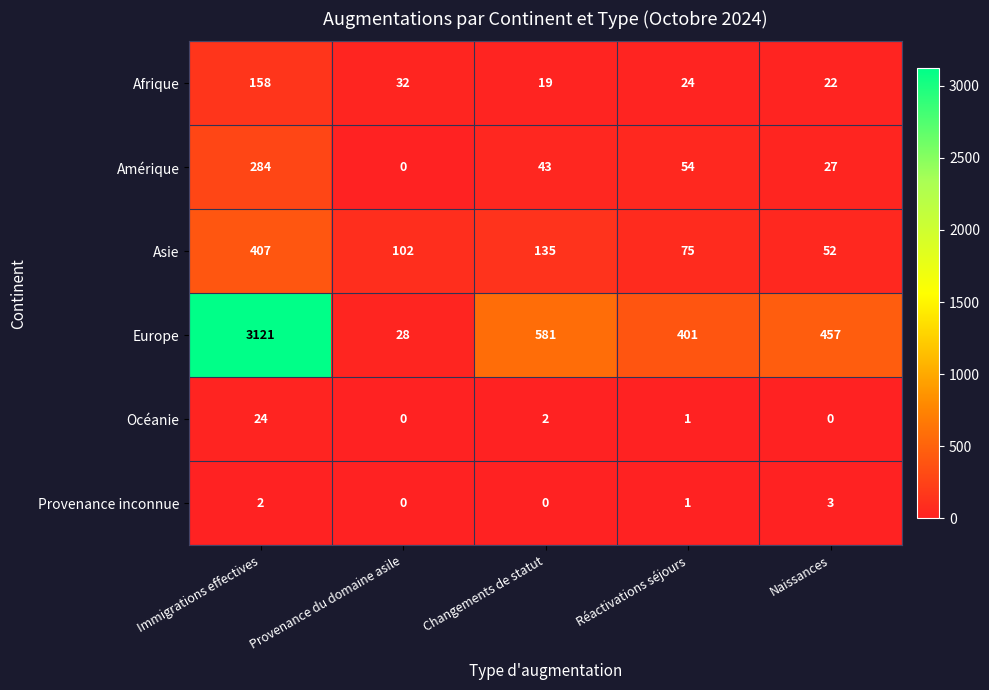

At which label does Océanie first exceed 1?

Immigrations effectives